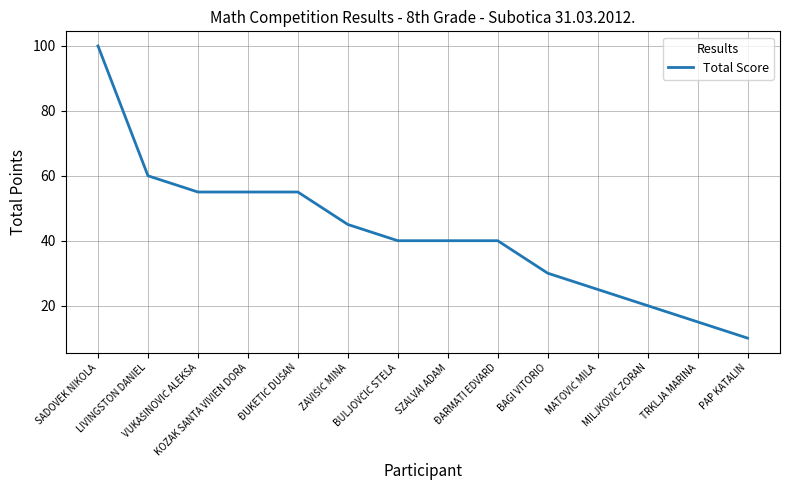

What is the minimum value shown in the chart?

10